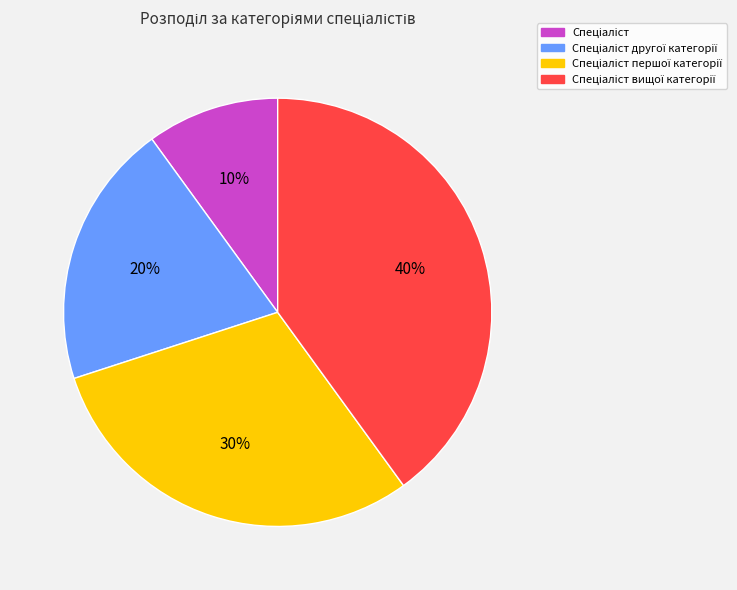

To the nearest percent, what is the difference between the largest and smallest slice percentages?

30%